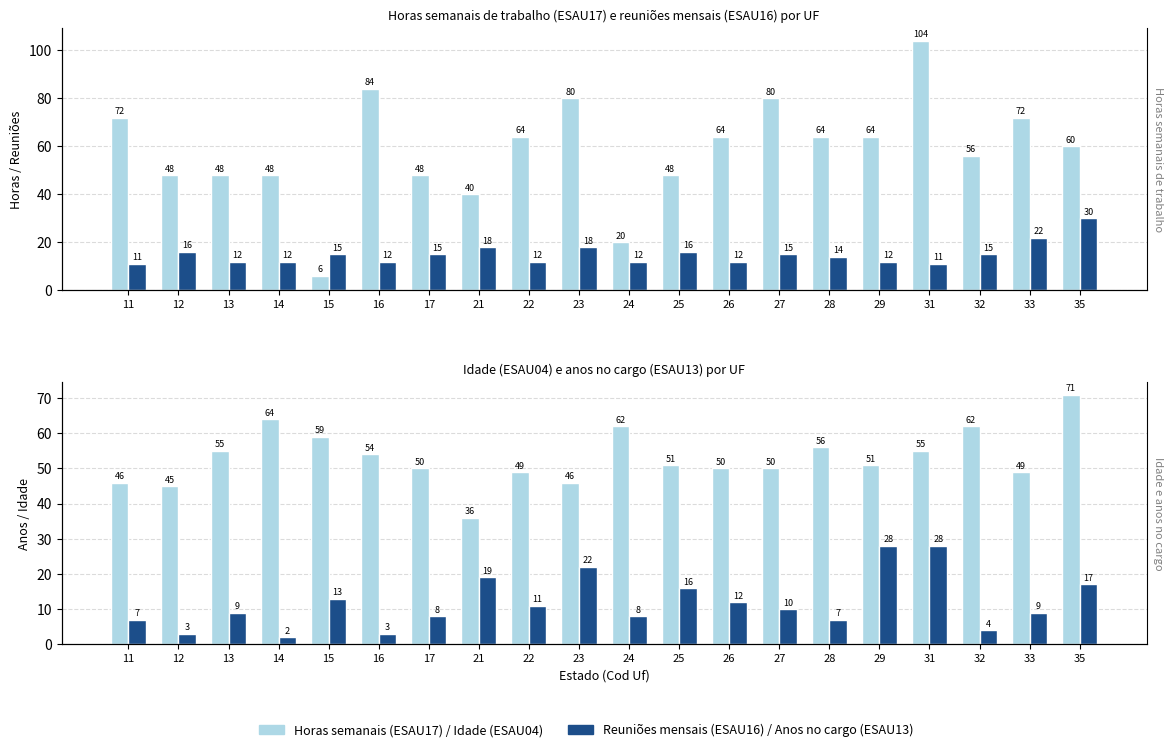

Reading left to right, what are all the values shown in this chart?

Horas semanais (ESAU17): 72	48	48	48	6	84	48	40	64	80	20	48	64	80	64	64	104	56	72	60
Reuniões mensais (ESAU16): 11	16	12	12	15	12	15	18	12	18	12	16	12	15	14	12	11	15	22	30
Idade (ESAU04): 46	45	55	64	59	54	50	36	49	46	62	51	50	50	56	51	55	62	49	71
Anos no cargo (ESAU13): 7	3	9	2	13	3	8	19	11	22	8	16	12	10	7	28	28	4	9	17